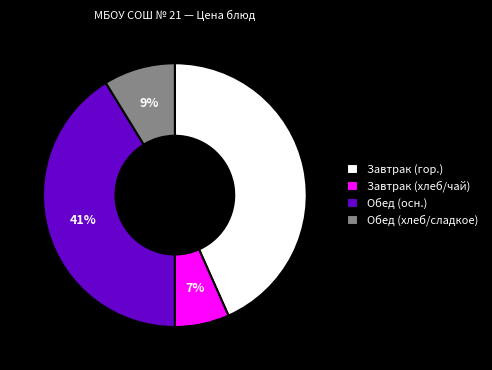

Which category has the biggest portion of the pie?

Завтрак (гор.)